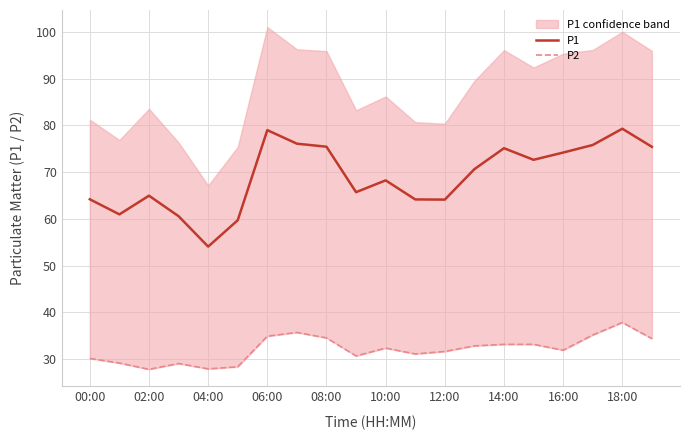

Which category has the lowest value in the P1 series?

04:00